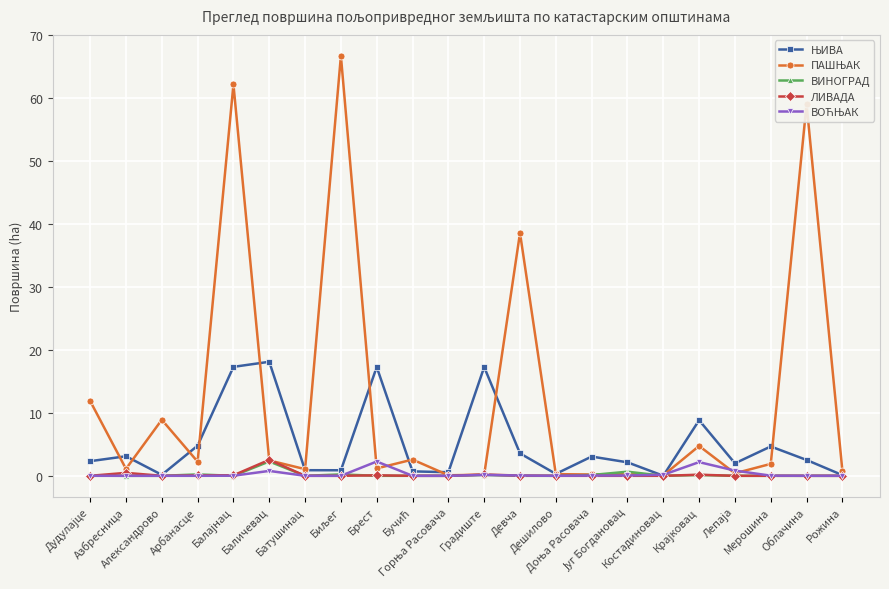

What is the maximum value shown in the chart?

66.8